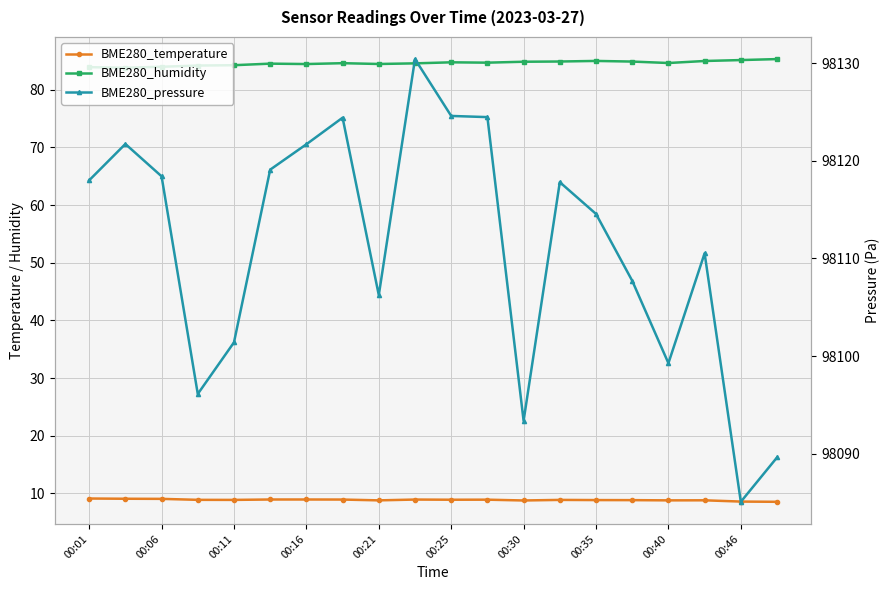

True or false: BME280_temperature and BME280_humidity cross at least once.

False